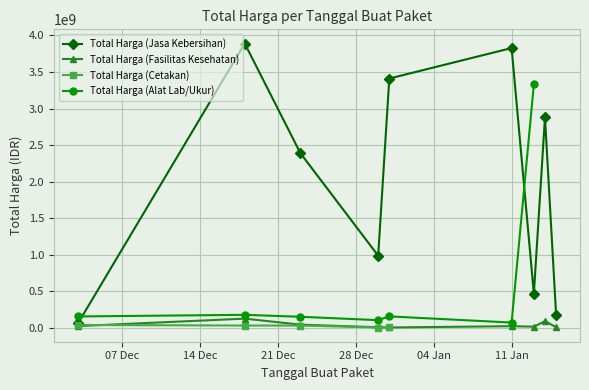

What is the spread (max minus min) of values at 2025-01-14?

2790364800